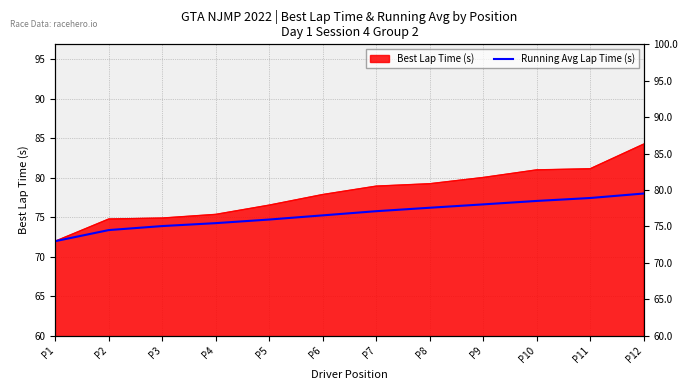

What is the change in value from P2 to P4?

+0.9